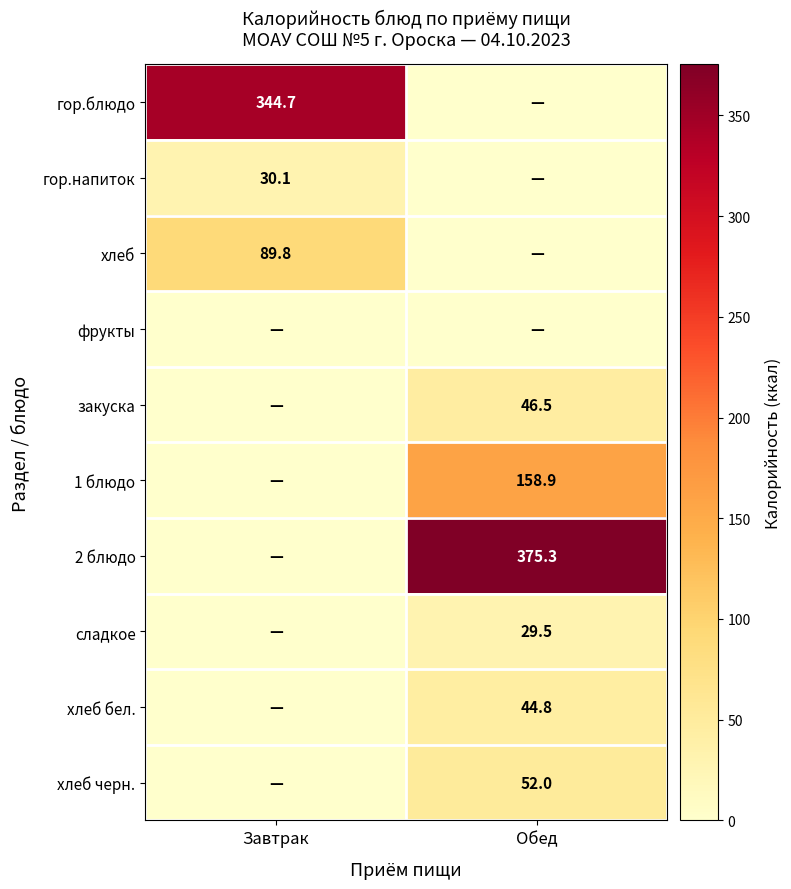

What is the total value across all series at Завтрак?

464.6